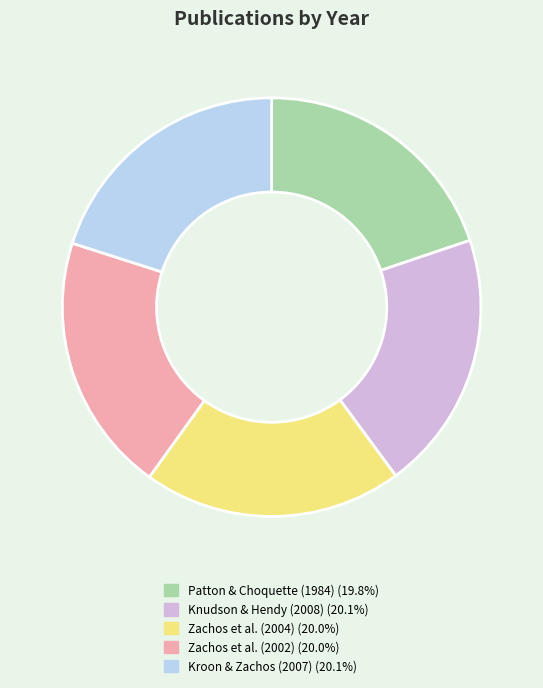

Is there a majority slice in this chart?

No